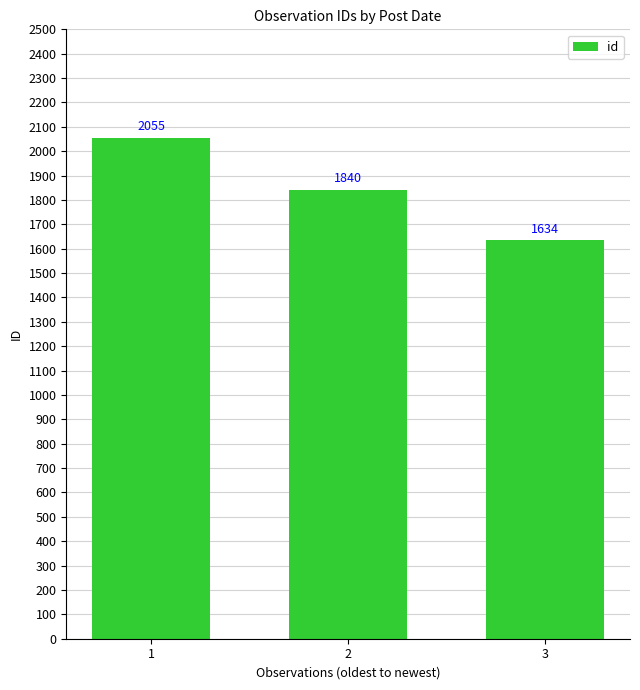

Is it true that the value at 3 is 1634?

True